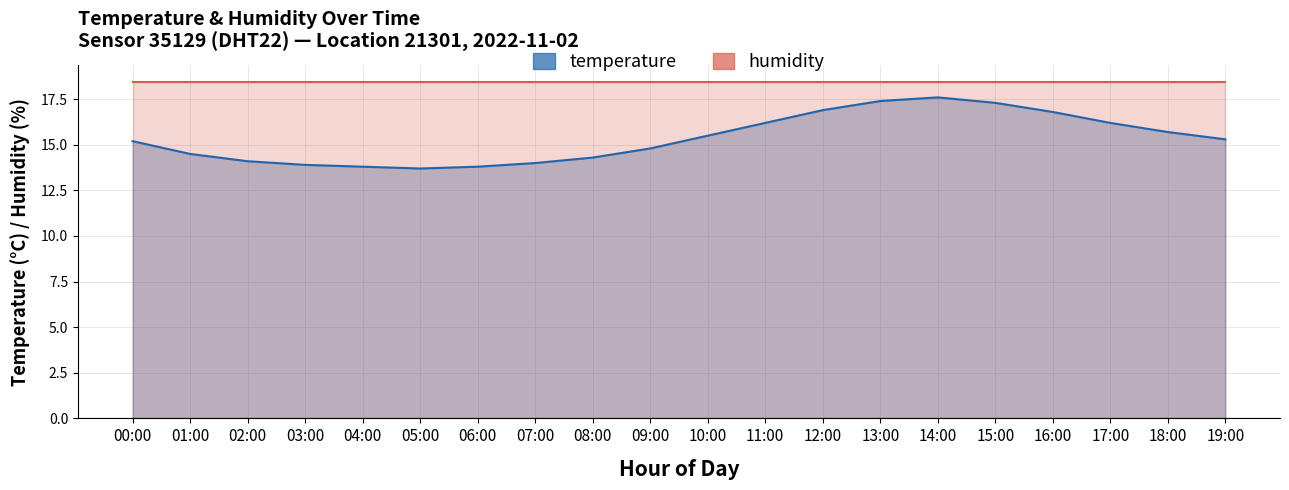

Which has a higher value, 06:00 or 12:00?

12:00